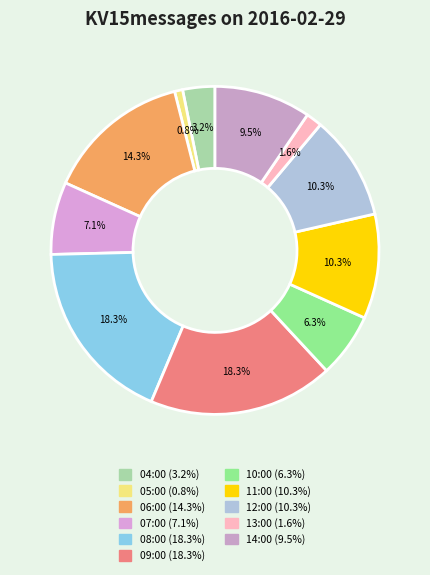

To the nearest percent, what is the difference between the largest and smallest slice percentages?

17%